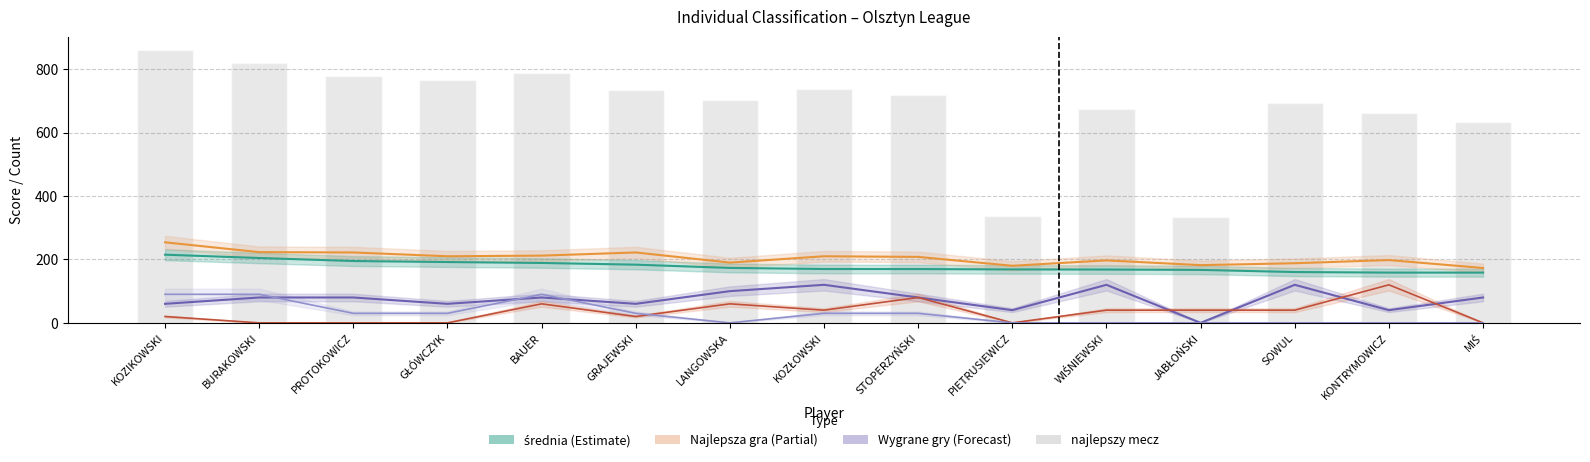

How many bars are there in total?

15